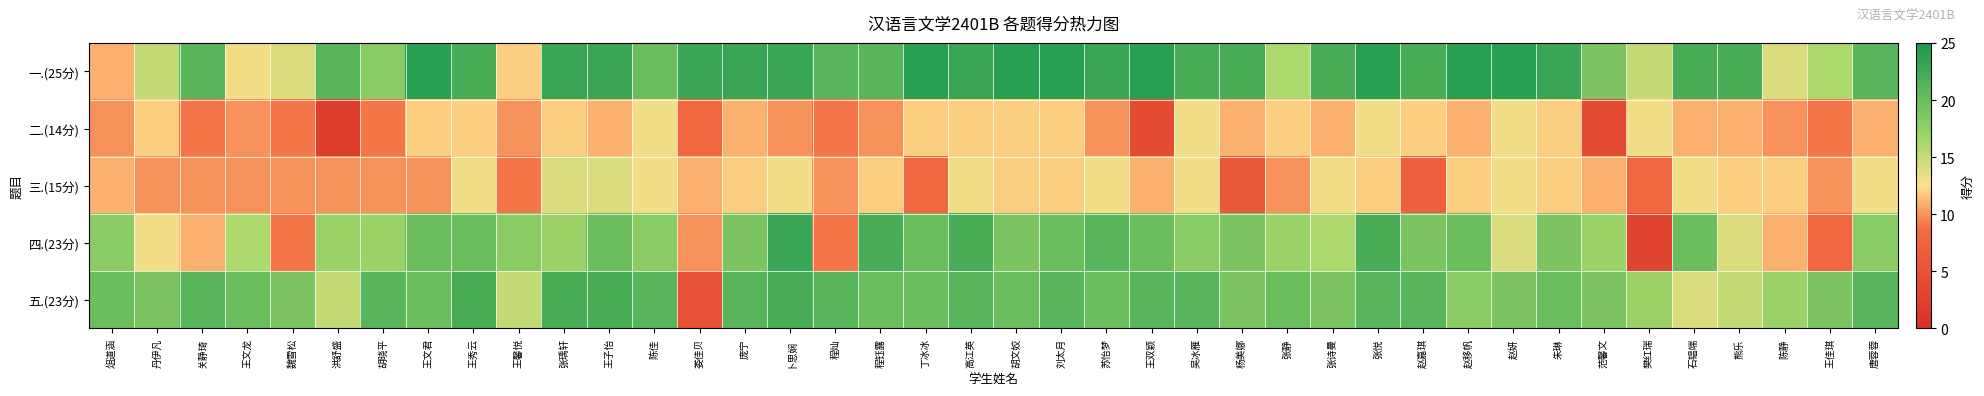

Reading right to left, list all the values displayed in this chart.

一.(25分): 唐蓉蓉=21	王佳琪=16	陈静=14	熊乐=22	石韫端=22	樊红瑞=15	范馨文=19	朱琳=23	赵妍=24	赵移帆=24	赵嘉琪=22	张悦=24	张诗曼=22	张静=16	杨美娜=22	吴冰雁=22	王双颖=24	苏怡梦=23	刘太月=24	胡文姣=24	高江英=23	丁冰冰=24	程钰露=21	程灿=21	卜思娴=23	庞宁=23	娄佳贝=23	陈佳=20	王子怡=23	张瑀轩=23	王馨悦=12	王秀云=22	王文君=24	胡晓平=18	洪舒盛=21	魏雪松=14	王文龙=13	关静琦=21	丹伊凡=15	俎道涵=11
二.(14分): 唐蓉蓉=11	王佳琪=9	陈静=10	熊乐=11	石韫端=11	樊红瑞=13	范馨文=4	朱琳=12	赵妍=13	赵移帆=11	赵嘉琪=12	张悦=13	张诗曼=11	张静=12	杨美娜=11	吴冰雁=13	王双颖=4	苏怡梦=10	刘太月=12	胡文姣=12	高江英=12	丁冰冰=12	程钰露=10	程灿=9	卜思娴=10	庞宁=11	娄佳贝=8	陈佳=13	王子怡=11	张瑀轩=12	王馨悦=10	王秀云=12	王文君=12	胡晓平=9	洪舒盛=2	魏雪松=9	王文龙=10	关静琦=9	丹伊凡=12	俎道涵=10
三.(15分): 唐蓉蓉=13	王佳琪=10	陈静=12	熊乐=12	石韫端=13	樊红瑞=8	范馨文=11	朱琳=12	赵妍=13	赵移帆=12	赵嘉琪=7	张悦=12	张诗曼=13	张静=10	杨美娜=6	吴冰雁=13	王双颖=11	苏怡梦=13	刘太月=12	胡文姣=12	高江英=13	丁冰冰=8	程钰露=12	程灿=10	卜思娴=13	庞宁=12	娄佳贝=11	陈佳=13	王子怡=14	张瑀轩=14	王馨悦=9	王秀云=13	王文君=10	胡晓平=10	洪舒盛=10	魏雪松=10	王文龙=10	关静琦=10	丹伊凡=10	俎道涵=11
四.(23分): 唐蓉蓉=18	王佳琪=8	陈静=11	熊乐=14	石韫端=20	樊红瑞=3	范馨文=17	朱琳=19	赵妍=14	赵移帆=20	赵嘉琪=19	张悦=22	张诗曼=16	张静=17	杨美娜=19	吴冰雁=18	王双颖=20	苏怡梦=21	刘太月=20	胡文姣=19	高江英=22	丁冰冰=20	程钰露=22	程灿=9	卜思娴=23	庞宁=19	娄佳贝=10	陈佳=18	王子怡=20	张瑀轩=17	王馨悦=18	王秀云=20	王文君=20	胡晓平=17	洪舒盛=17	魏雪松=9	王文龙=16	关静琦=11	丹伊凡=13	俎道涵=18
五.(23分): 唐蓉蓉=21	王佳琪=19	陈静=17	熊乐=15	石韫端=14	樊红瑞=17	范馨文=19	朱琳=20	赵妍=19	赵移帆=18	赵嘉琪=21	张悦=21	张诗曼=19	张静=20	杨美娜=19	吴冰雁=21	王双颖=21	苏怡梦=20	刘太月=21	胡文姣=20	高江英=21	丁冰冰=20	程钰露=20	程灿=21	卜思娴=22	庞宁=21	娄佳贝=5	陈佳=21	王子怡=22	张瑀轩=22	王馨悦=15	王秀云=22	王文君=20	胡晓平=21	洪舒盛=15	魏雪松=19	王文龙=20	关静琦=21	丹伊凡=19	俎道涵=20